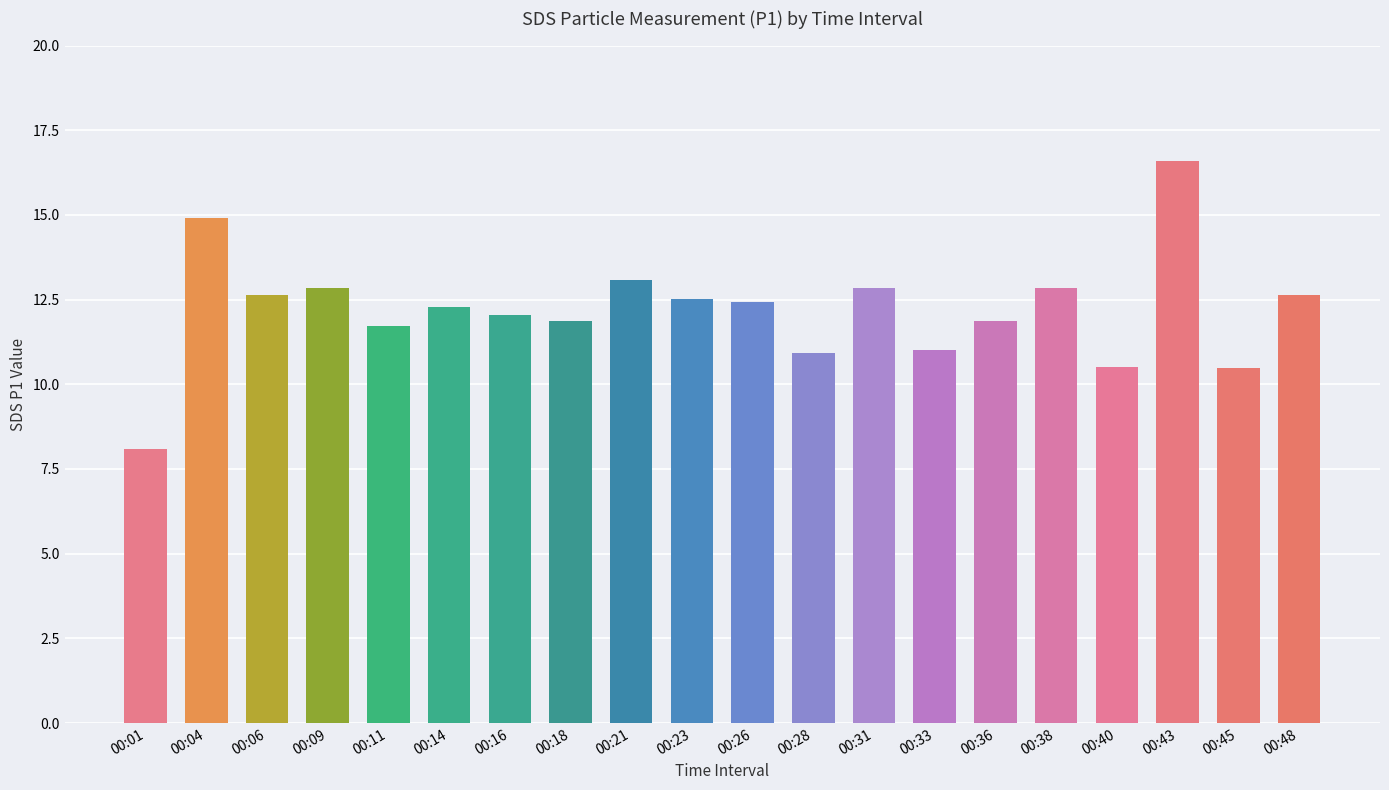

What is the approximate value at 00:26?

12.4